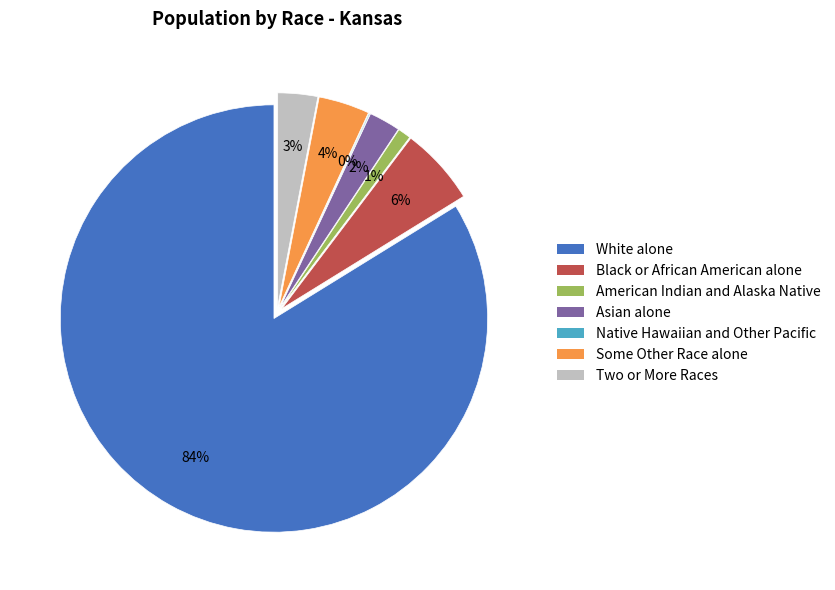

Is White alone the majority of the pie?

Yes